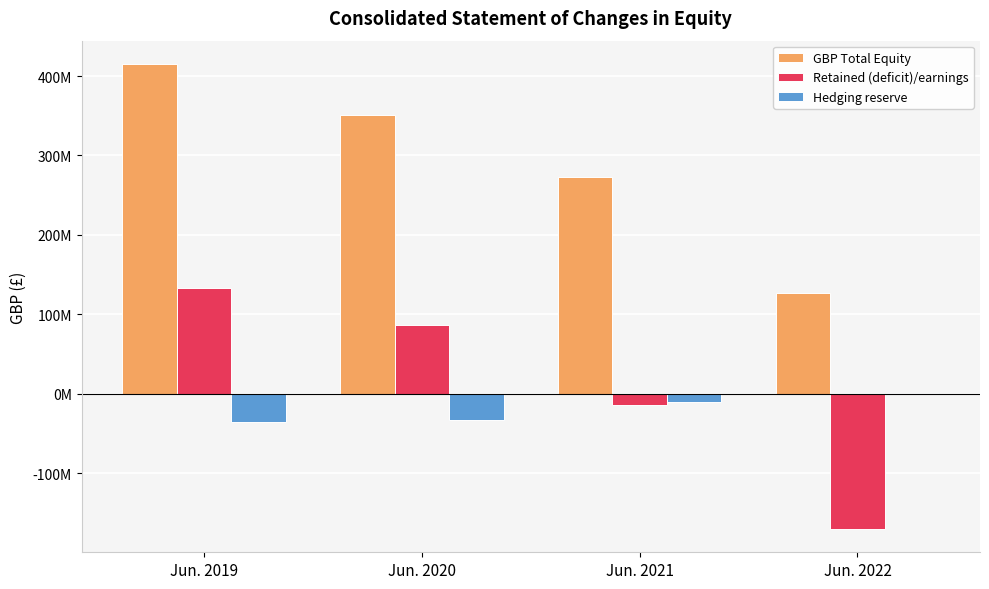

What is the minimum value for Hedging reserve?

-35544000